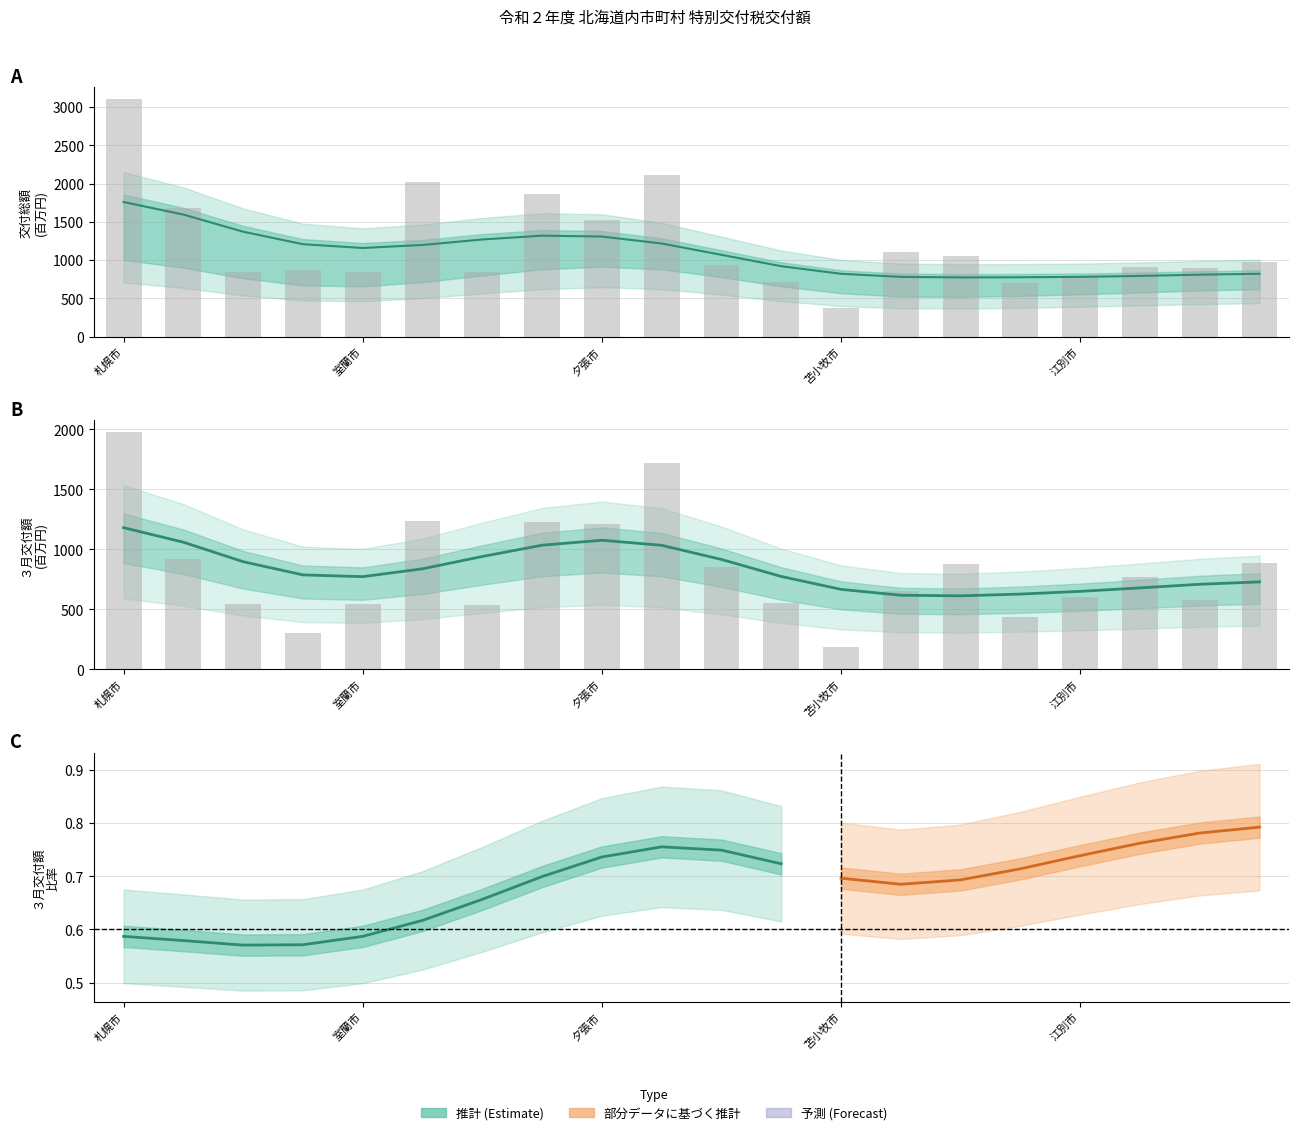

What is the sum of all ３月交付額 (推計) values?

16596.0